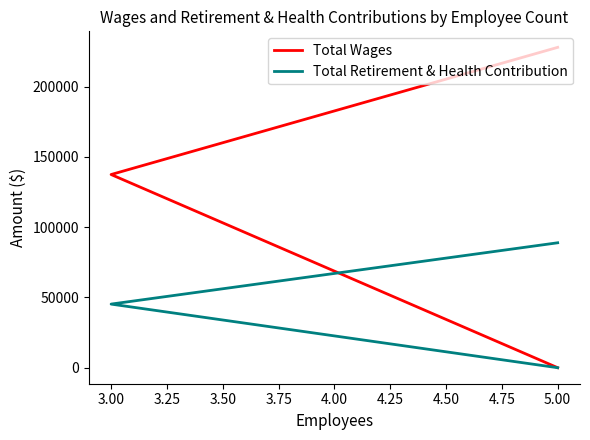

How many data points does each series have?

3